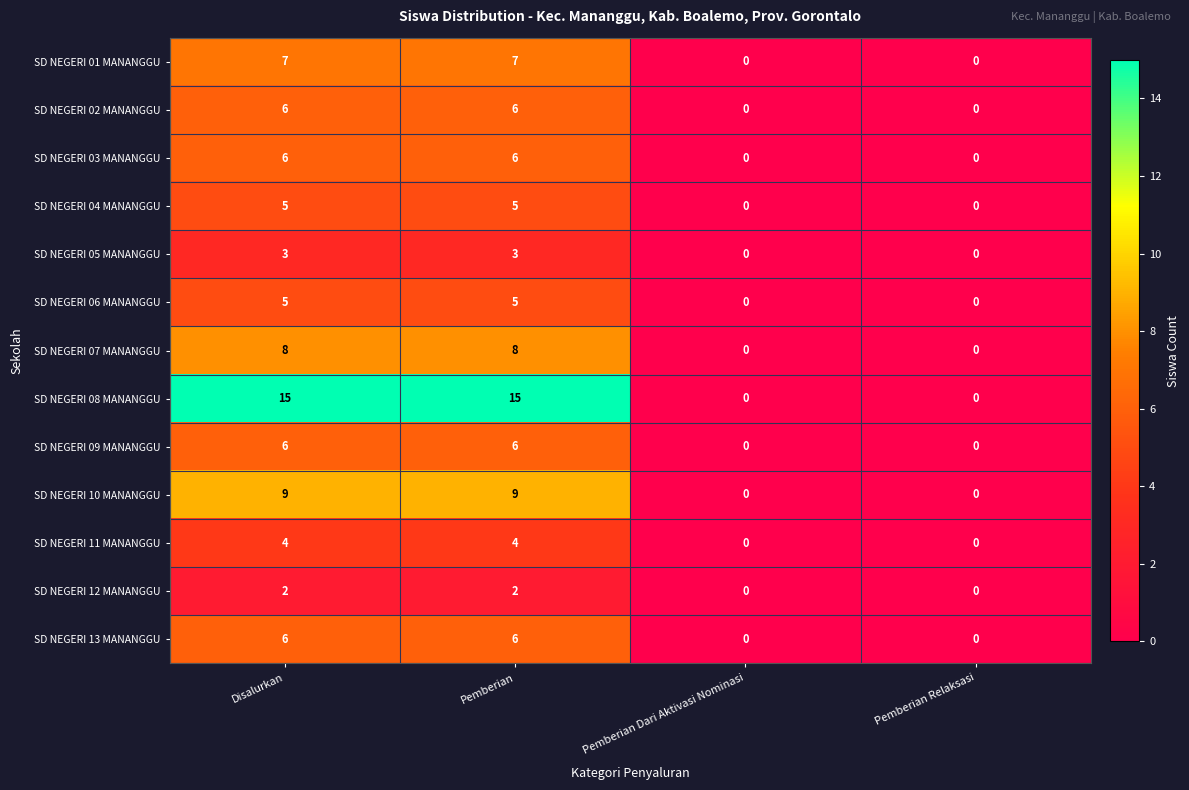

What is the spread (max minus min) of values at Pemberian?

13